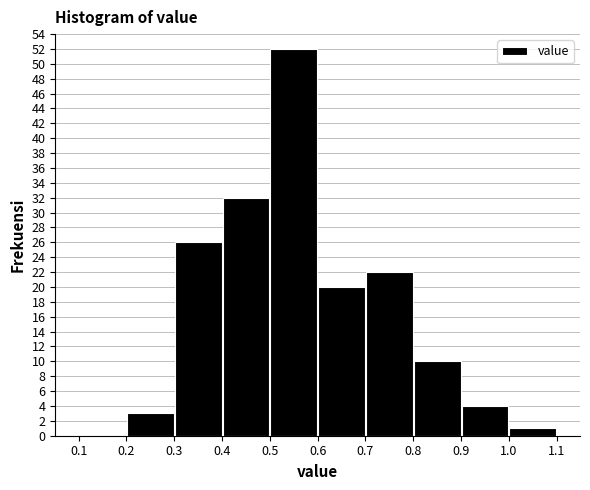

How tall is the bar that spans 0.5 to 0.6 on the x-axis? The values are not printed on the chart, so give them approximately, as read against the axis.

52